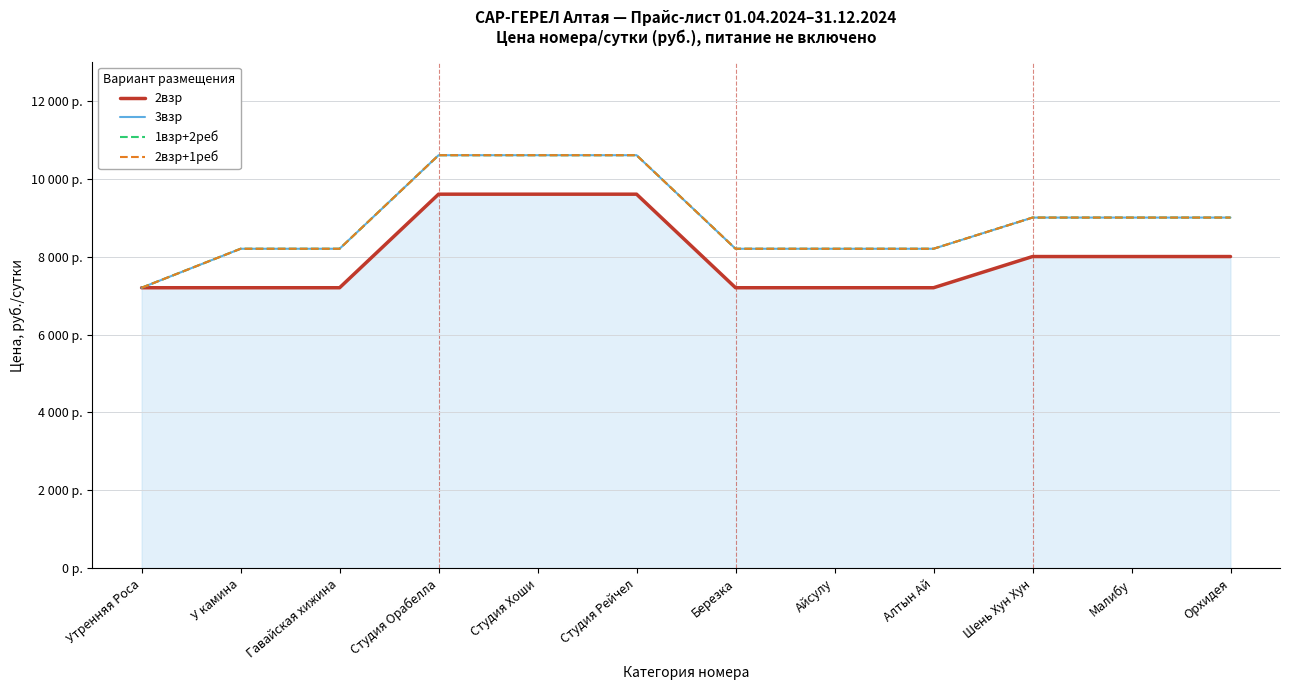

Count the 2взр+1реб values in the range 8200 to 10600.

11